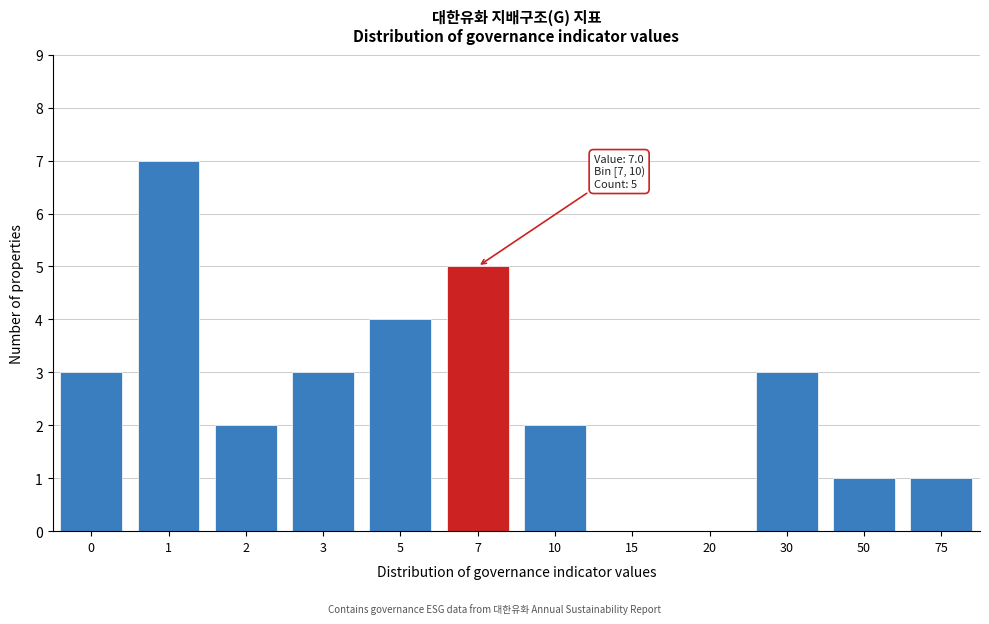

Reading left to right, extract all data points from this chart.

0=3	1=7	2=2	3=3	5=4	7=5	10=2	15=0	20=0	30=3	50=1	75=1